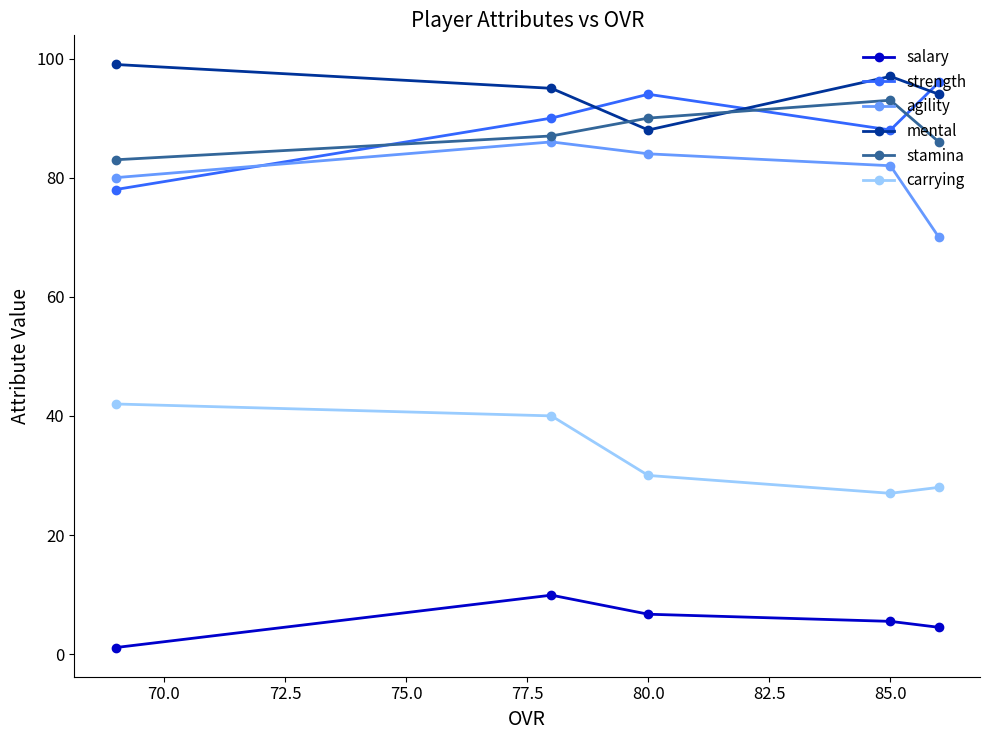

Does the chart display data point markers on the line(s)?

Yes